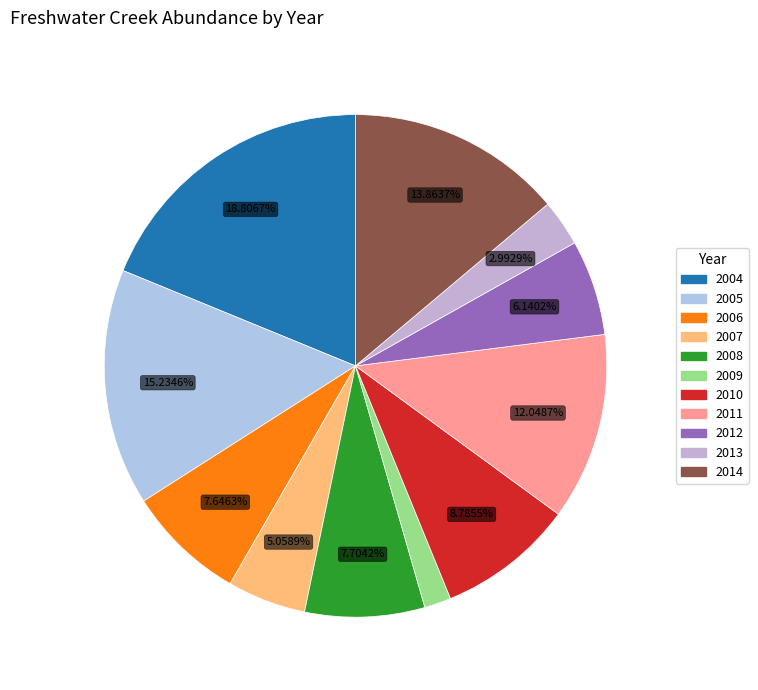

True or false: 2010 accounts for 18% of the total.

False